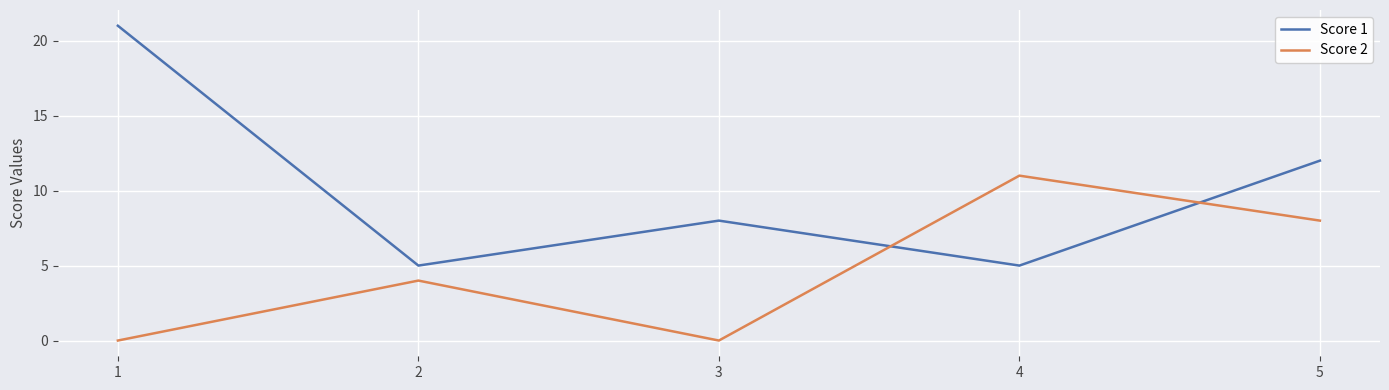

Which series has the largest range (max minus min)?

Score 1